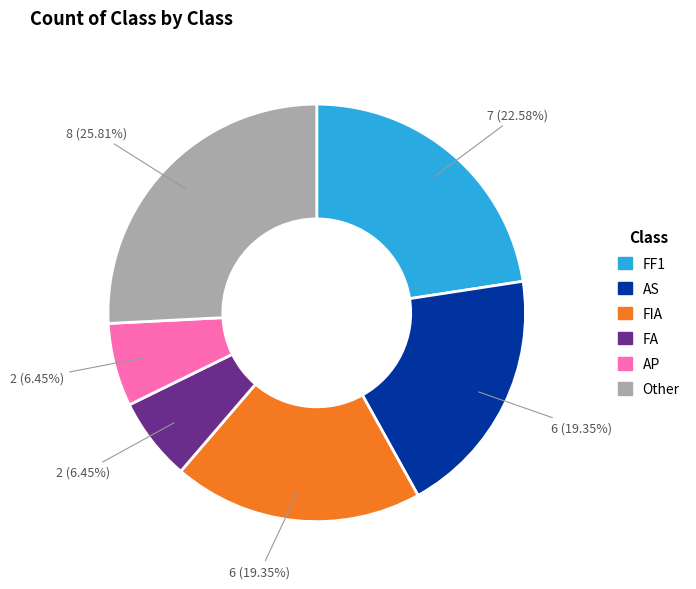

Does Other account for over 50% of the chart?

No